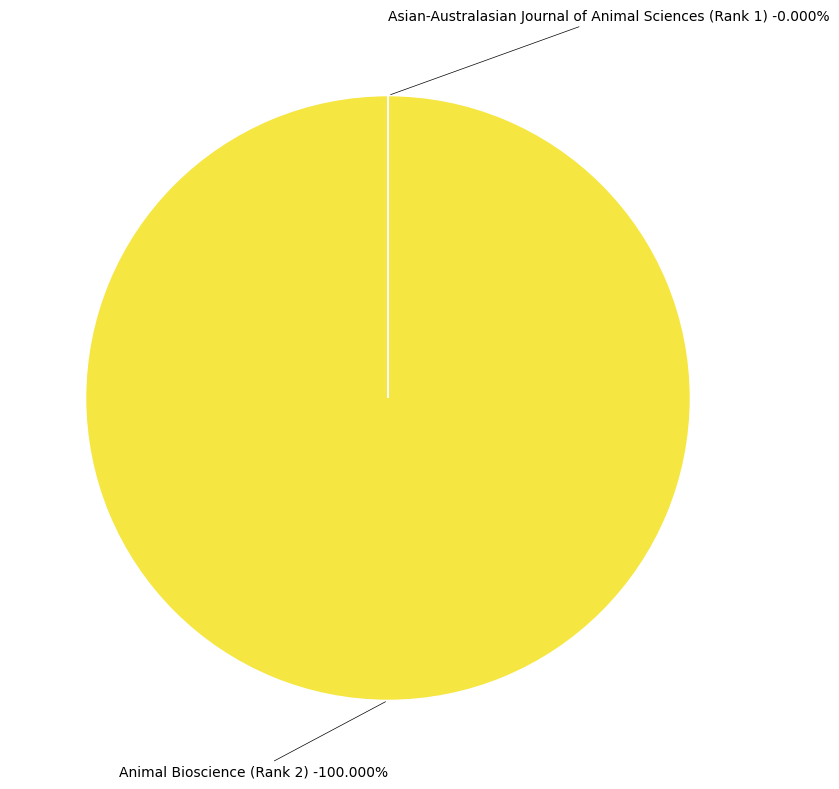

To the nearest percent, what is the difference between the Asian-Australasian Journal of Animal Sciences (Rank 1) and Animal Bioscience (Rank 2) slice percentages?

100%